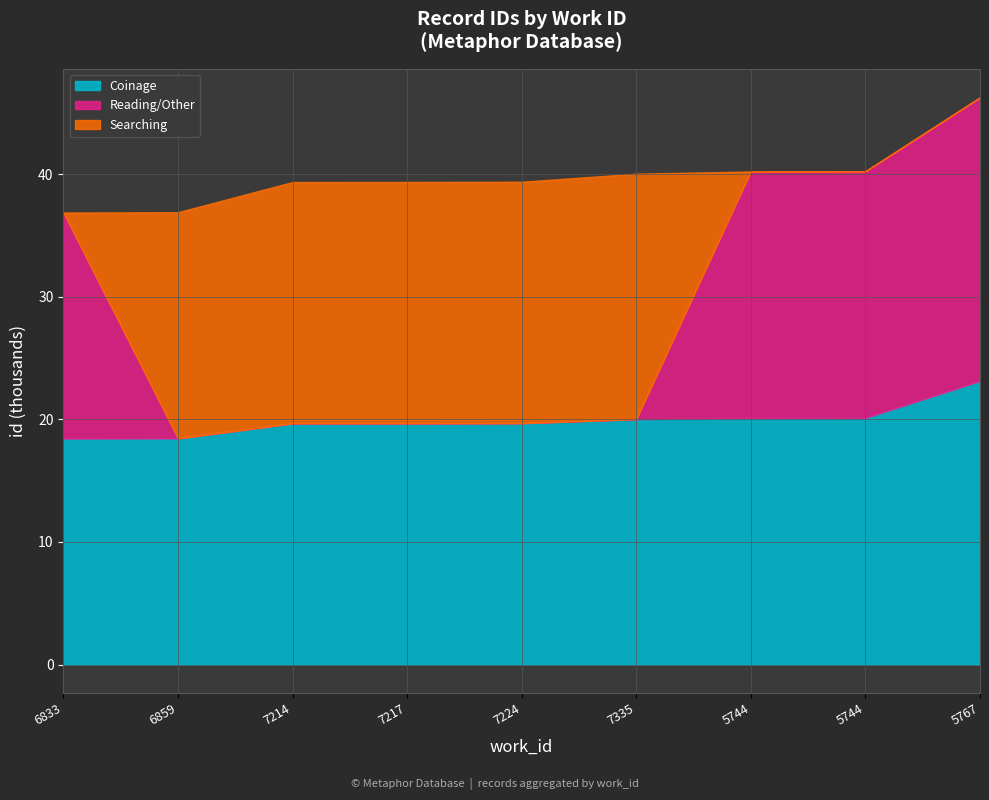

Between 6859 and 5767, which series saw the biggest shift?

Reading/Other